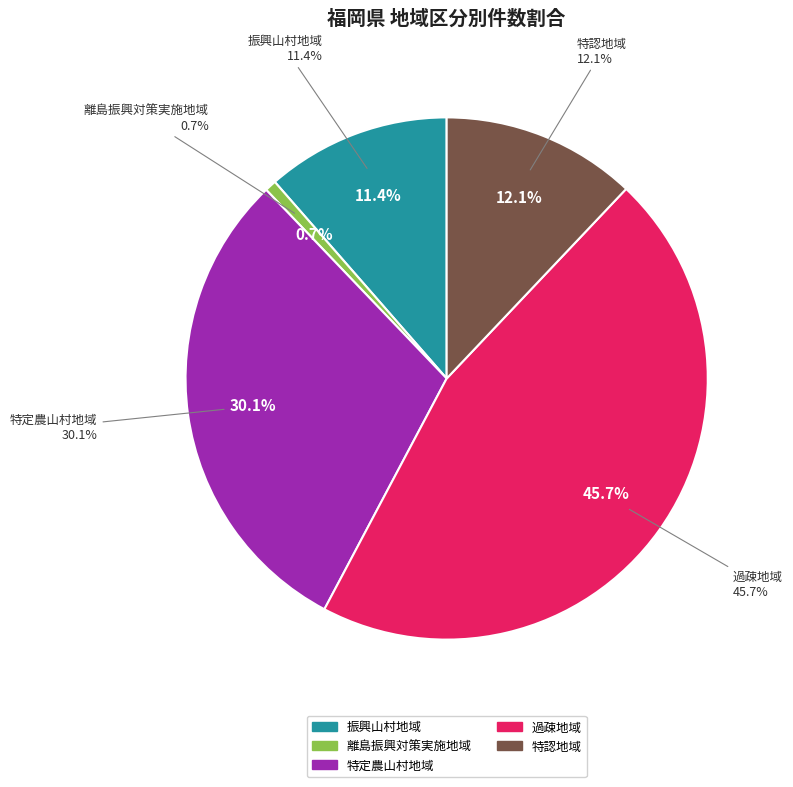

Is it true that 半島振興対策実施地域 is 12% of the pie?

False